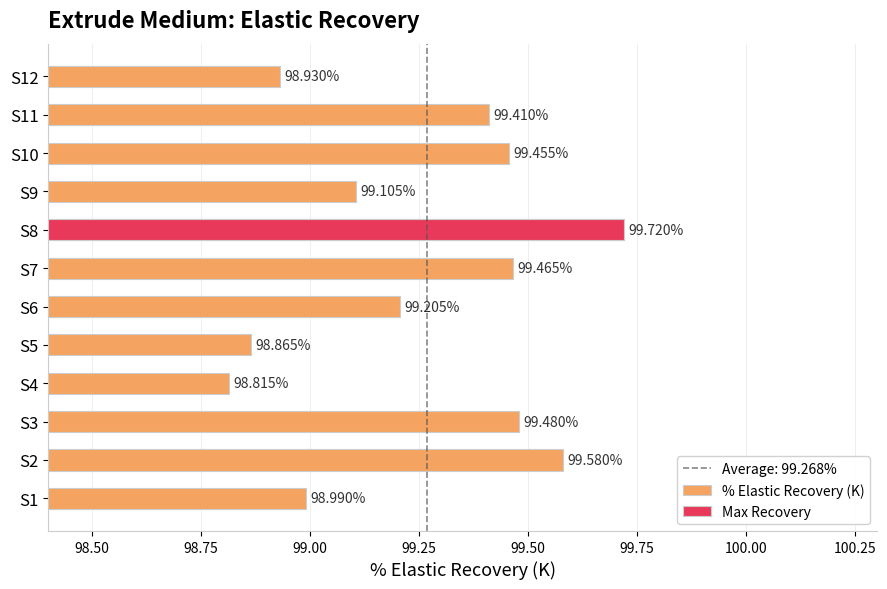

Approximately how many times larger is the value at S6 compared to S10?

1.0